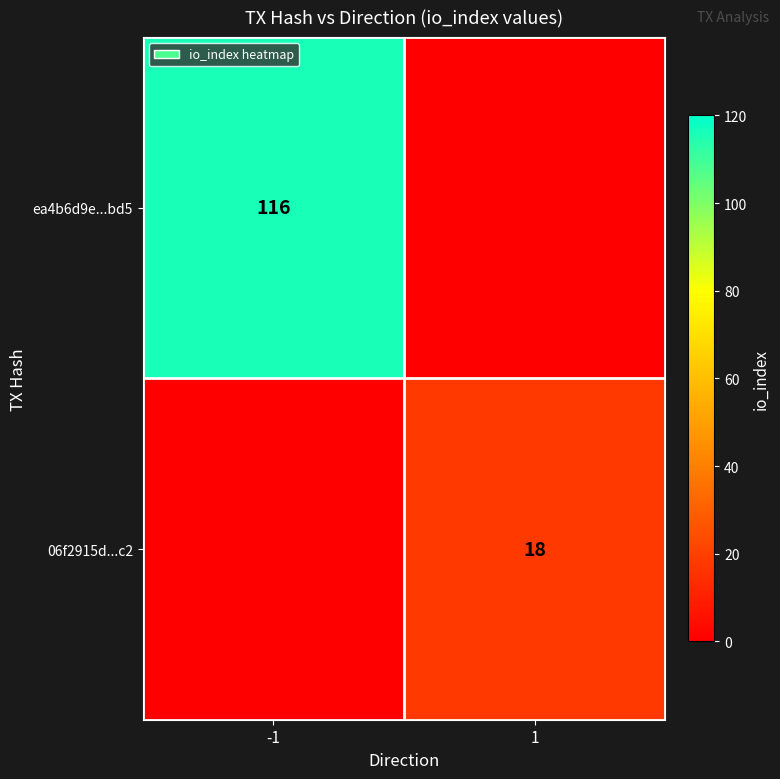

How many distinct data groups are displayed?

2